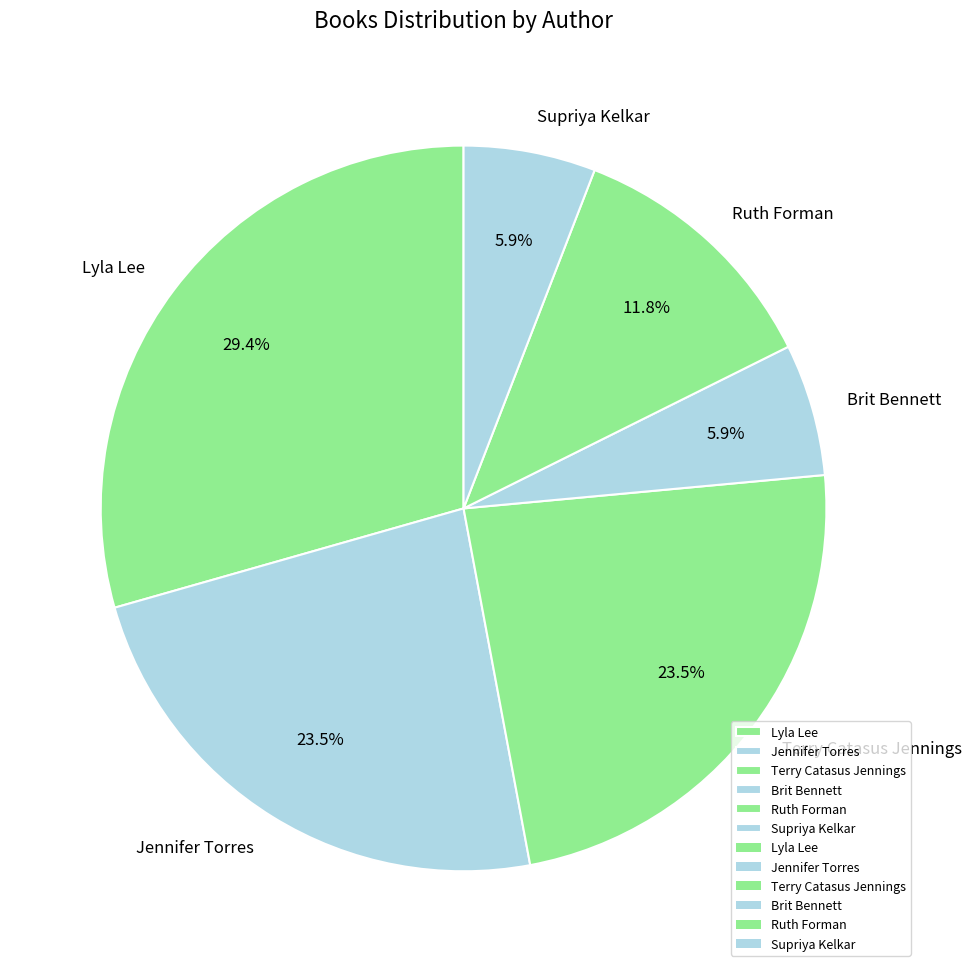

How many segments does this pie chart have?

6